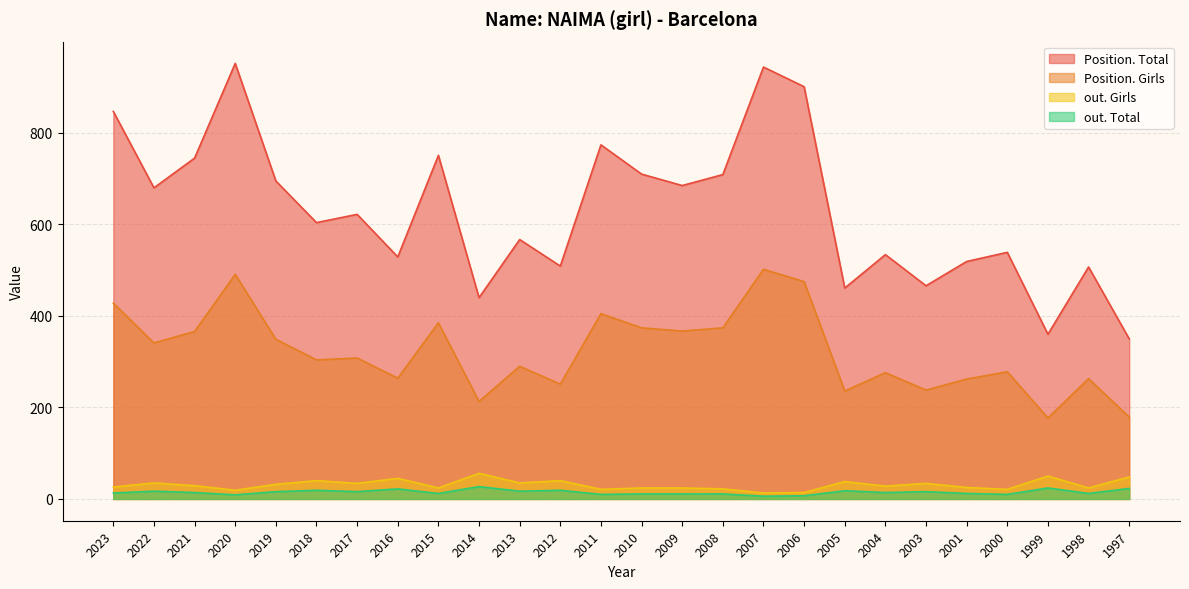

Does the chart have visible grid lines?

Yes